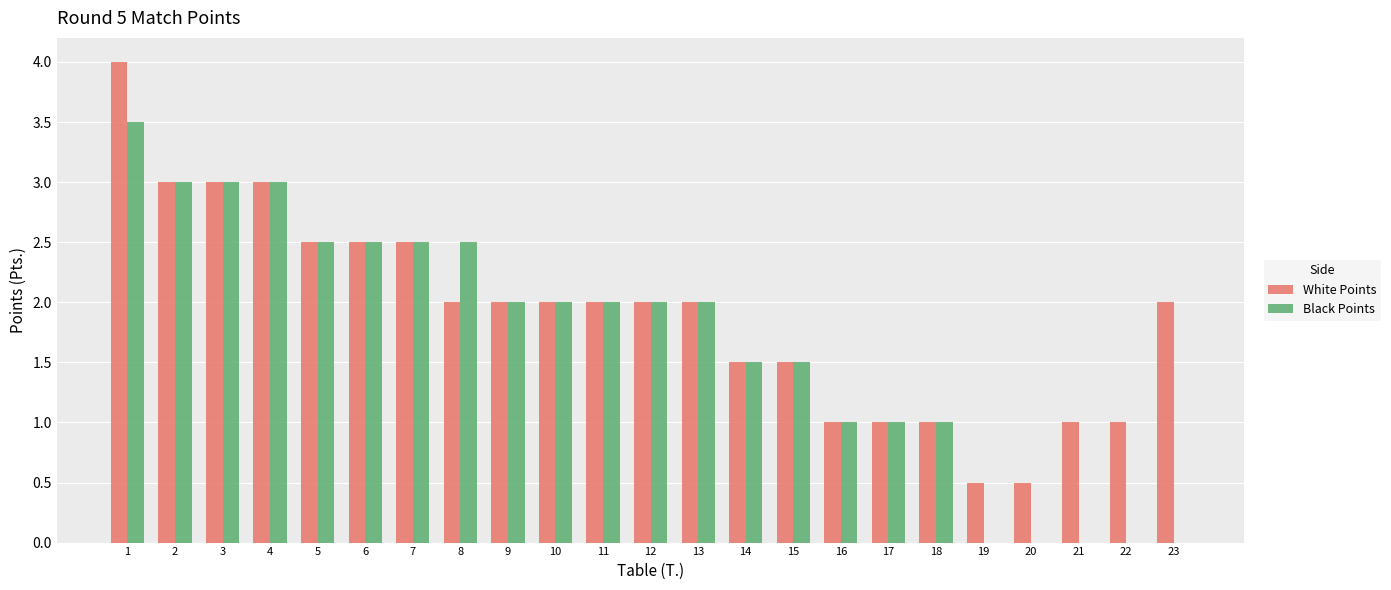

True or false: White Points has a value of 0.6 at 17.

False